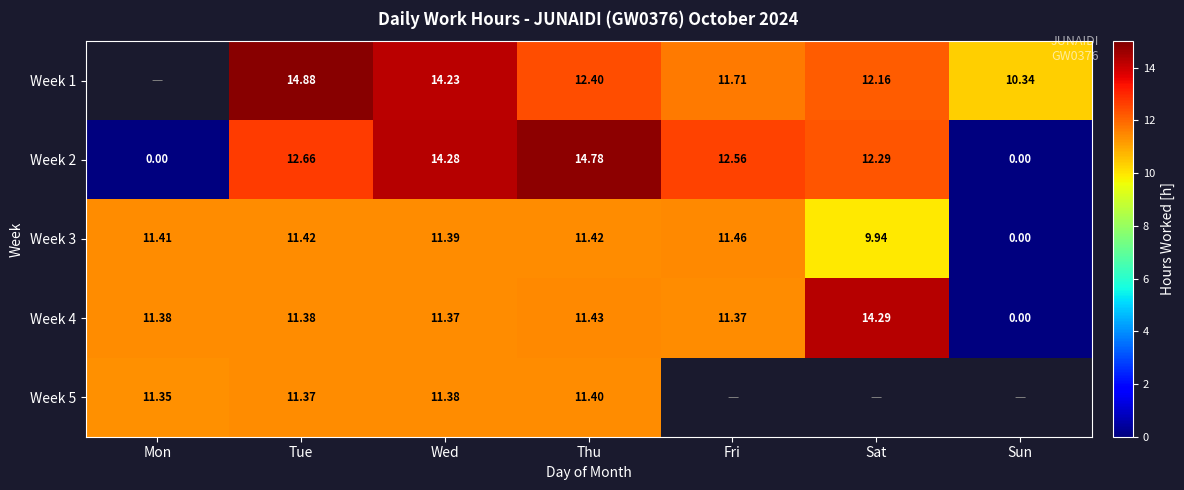

What is the sum of the Week 4 values at Thu and Sat?

25.7